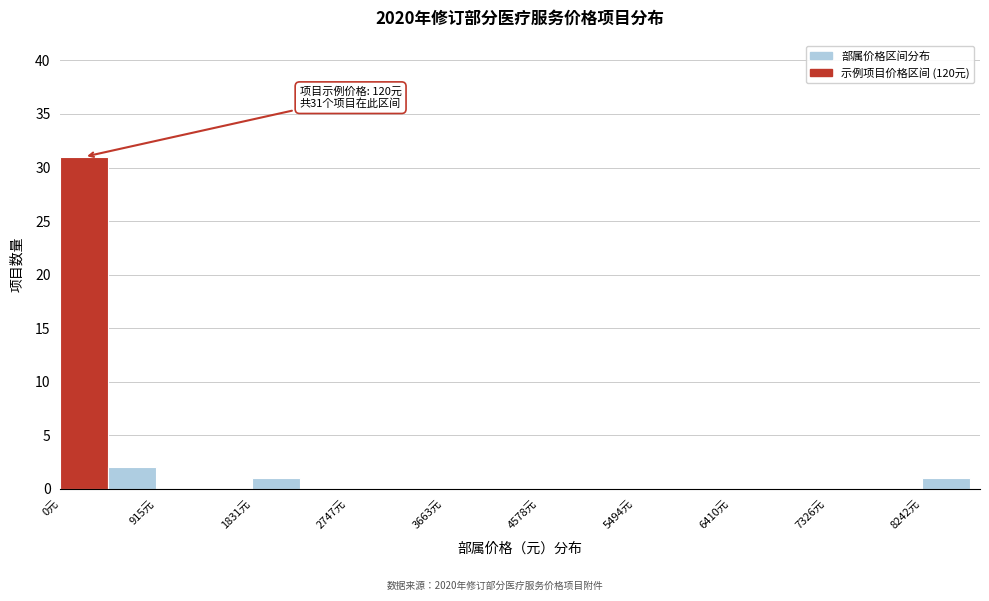

Which range on the x-axis has the tallest bar?

0 to 500